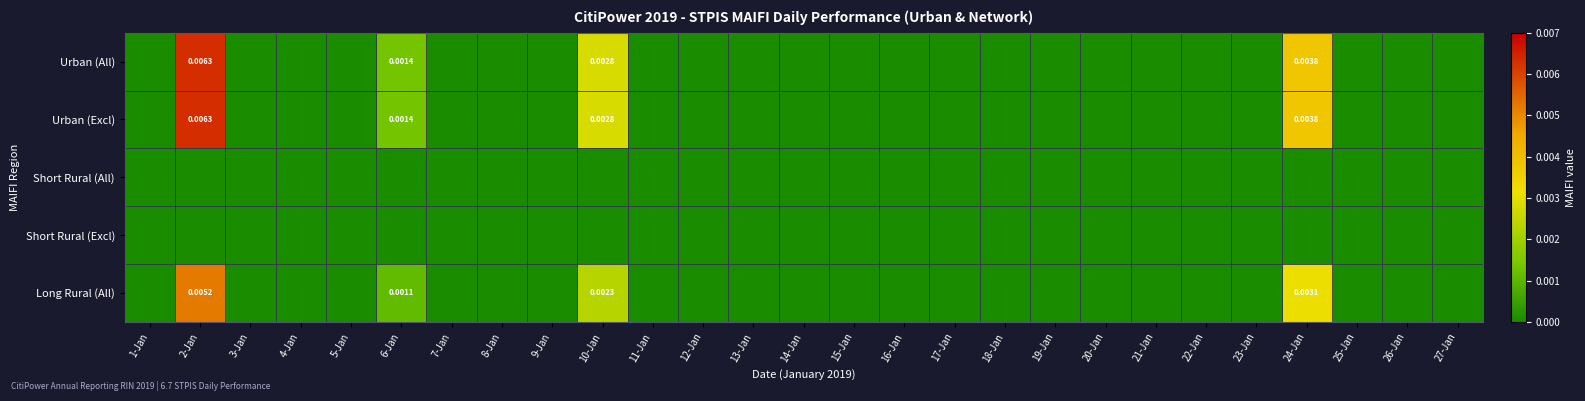

The Short Rural (All) series shows 0.0 at 17-Jan. True or false?

True